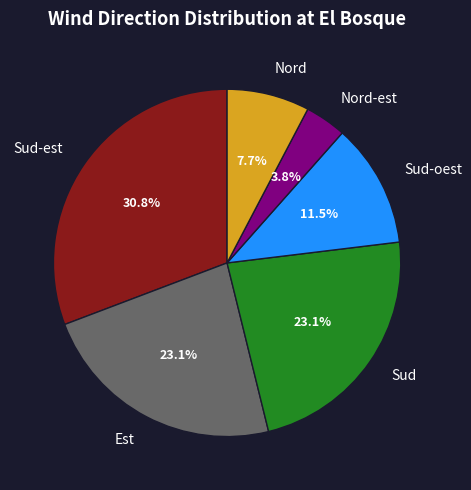

What percentage is the Nord-est slice, to the nearest percent?

4%